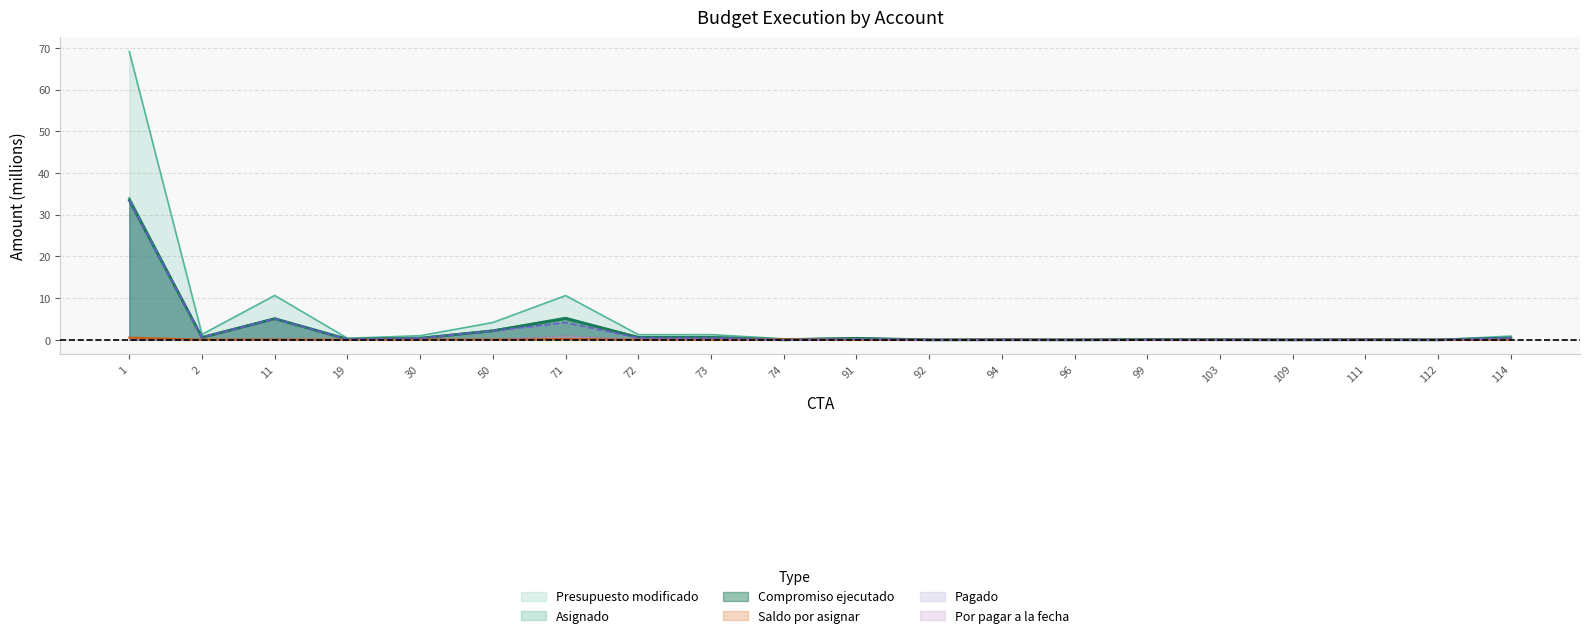

How many lines are shown in the chart?

6